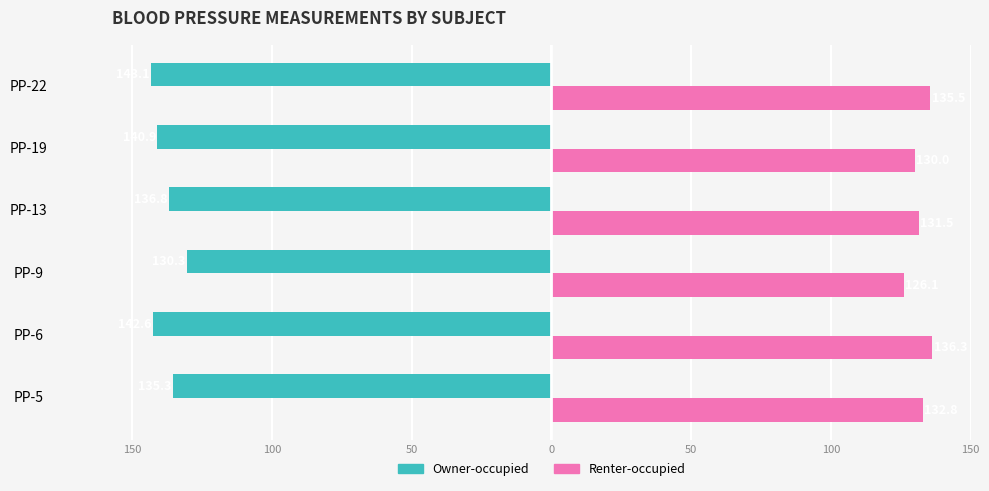

Reading left to right, what are all the values shown in this chart?

Owner-occupied: -135.3	-142.6	-130.3	-136.8	-140.9	-143.1
Renter-occupied: 132.8	136.3	126.1	131.5	130.0	135.5